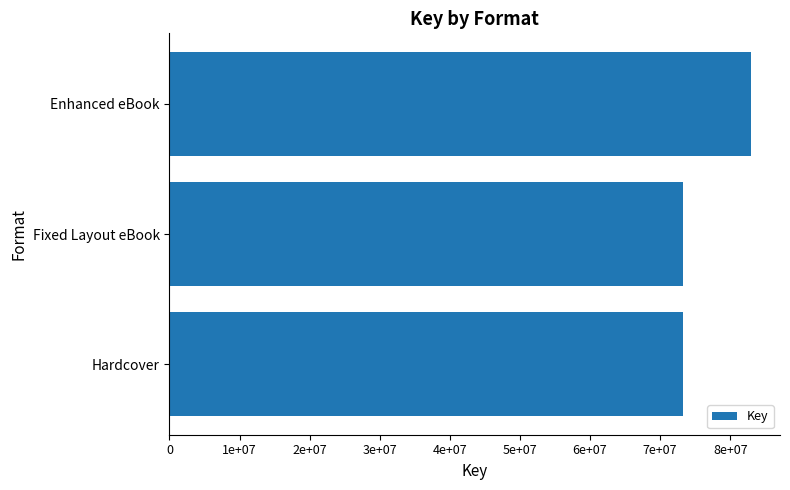

Are the bars grouped side by side (vs. stacked)?

No